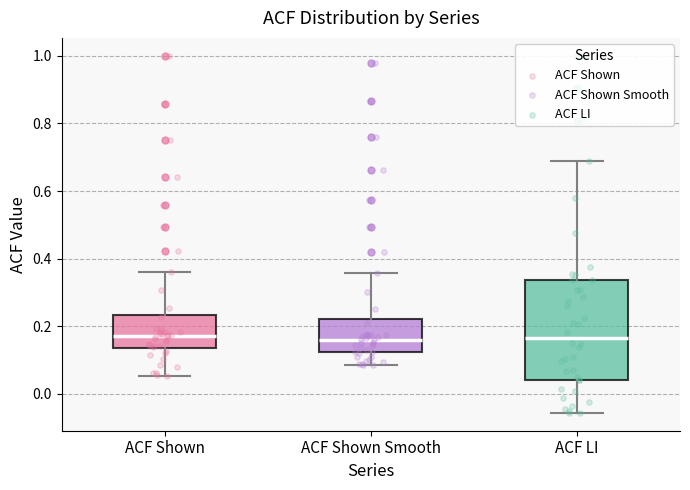

Reading left to right, read every box against the y-axis: the position of its median line, the range the box covers, and the ends of its whiskers. The values are not printed on the chart, so give them approximately, as read against the axis.

ACF Shown: median 0.18, box 0.14 to 0.24, whiskers 0.06 to 0.36
ACF Shown Smooth: median 0.16, box 0.12 to 0.22, whiskers 0.08 to 0.36
ACF LI: median 0.16, box 0.04 to 0.34, whiskers -0.06 to 0.70